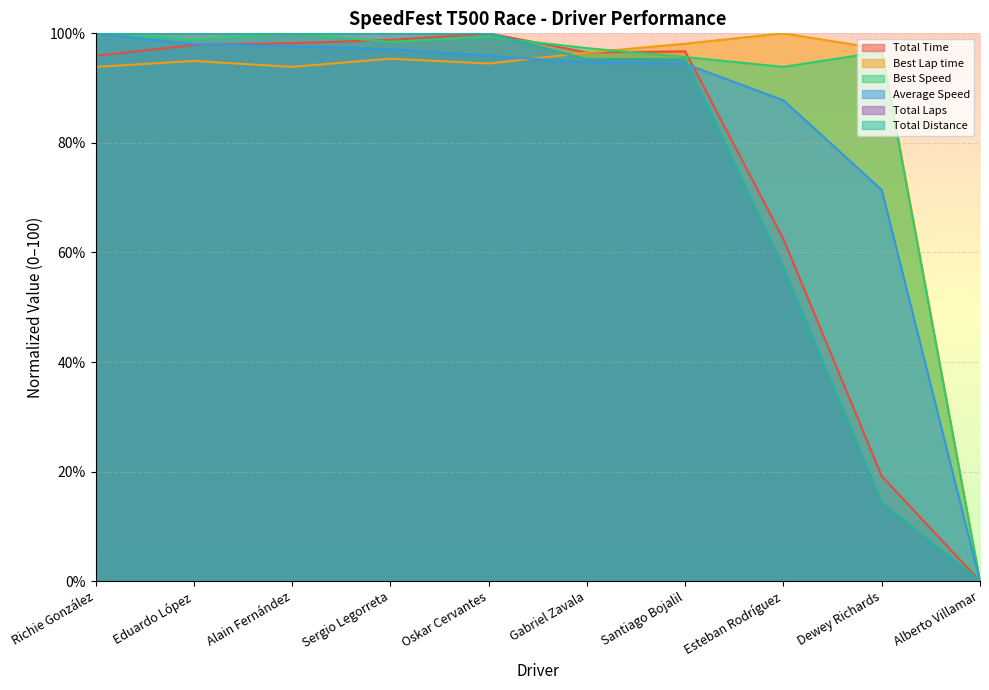

What is the approximate value of Best Lap time at Sergio Legorreta?

95.4